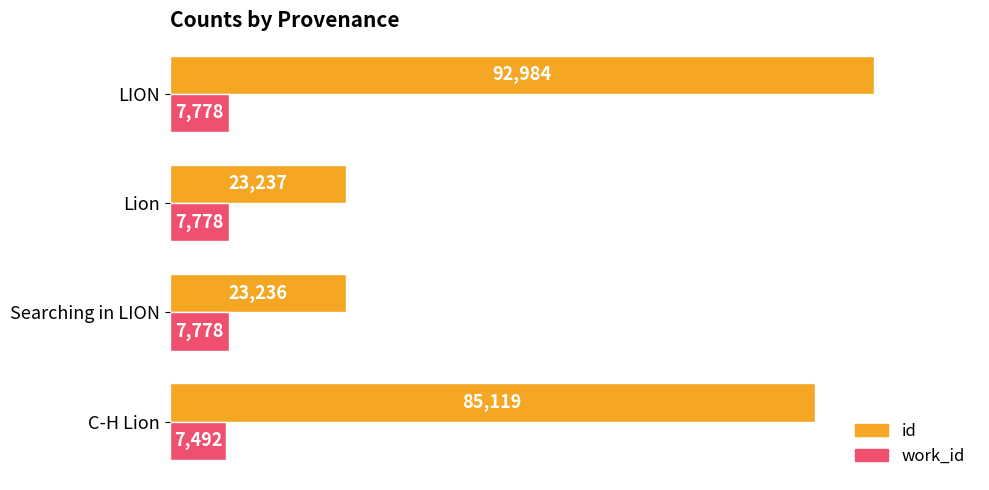

True or false: work_id has a value of 7778 at Lion.

True